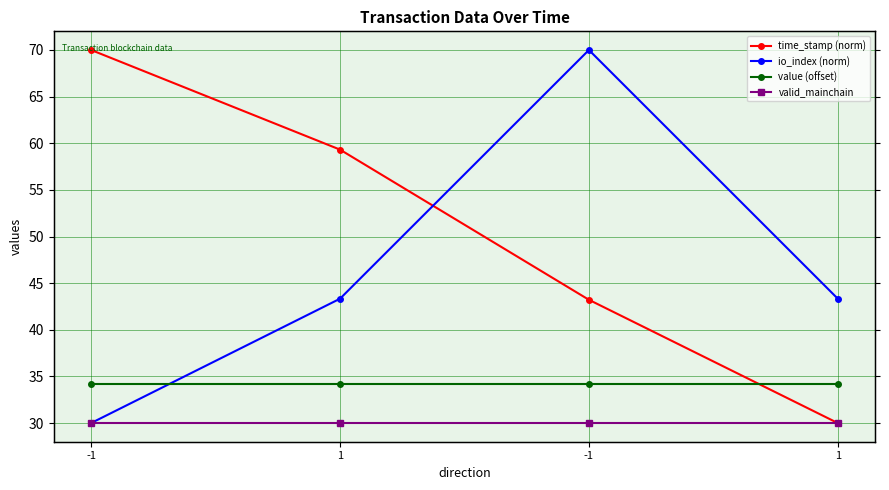

Reading right to left, extract all data points from this chart.

time_stamp (norm): 1=30.0	-1=43.2	1=59.3	-1=70.0
io_index (norm): 1=43.3	-1=70.0	1=43.3	-1=30.0
value (offset): 1=34.1	-1=34.1	1=34.1	-1=34.1
valid_mainchain: 1=30.0	-1=30.0	1=30.0	-1=30.0